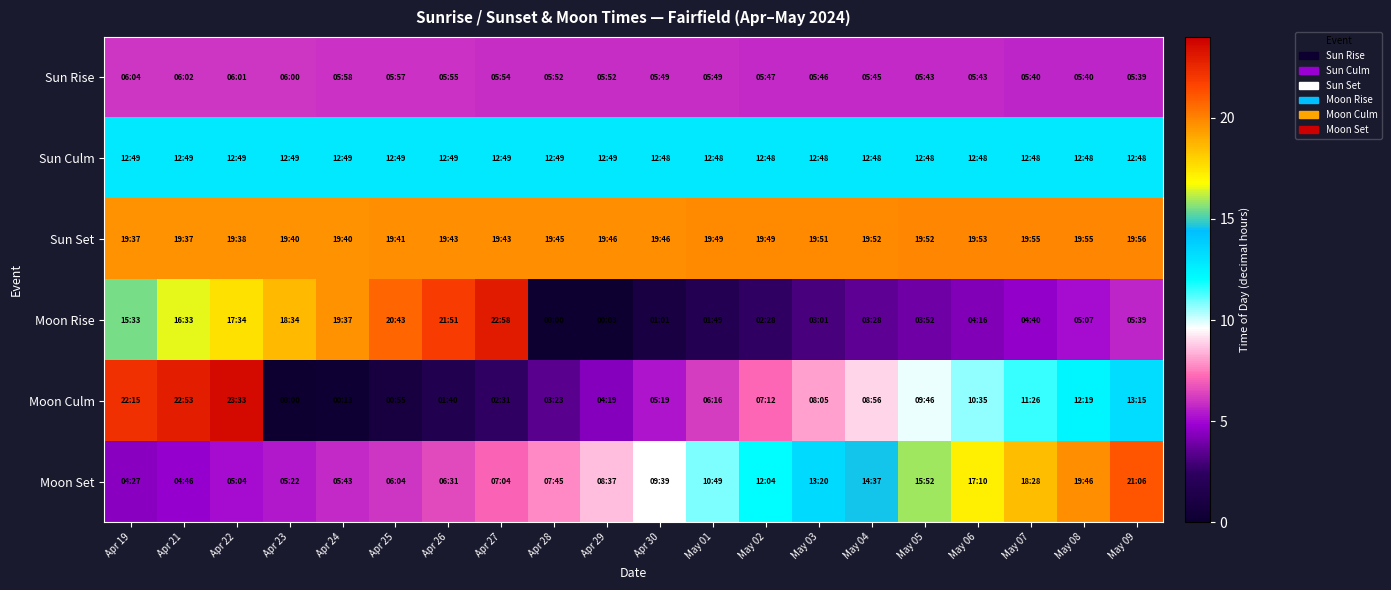

Reading left to right, list all the values displayed in this chart.

Sun Rise: Apr 19=6.1	Apr 21=6.0	Apr 22=6.0	Apr 23=6.0	Apr 24=6.0	Apr 25=6.0	Apr 26=5.9	Apr 27=5.9	Apr 28=5.9	Apr 29=5.9	Apr 30=5.8	May 01=5.8	May 02=5.8	May 03=5.8	May 04=5.8	May 05=5.7	May 06=5.7	May 07=5.7	May 08=5.7	May 09=5.7
Sun Culm: Apr 19=12.8	Apr 21=12.8	Apr 22=12.8	Apr 23=12.8	Apr 24=12.8	Apr 25=12.8	Apr 26=12.8	Apr 27=12.8	Apr 28=12.8	Apr 29=12.8	Apr 30=12.8	May 01=12.8	May 02=12.8	May 03=12.8	May 04=12.8	May 05=12.8	May 06=12.8	May 07=12.8	May 08=12.8	May 09=12.8
Sun Set: Apr 19=19.6	Apr 21=19.6	Apr 22=19.6	Apr 23=19.7	Apr 24=19.7	Apr 25=19.7	Apr 26=19.7	Apr 27=19.7	Apr 28=19.8	Apr 29=19.8	Apr 30=19.8	May 01=19.8	May 02=19.8	May 03=19.9	May 04=19.9	May 05=19.9	May 06=19.9	May 07=19.9	May 08=19.9	May 09=19.9
Moon Rise: Apr 19=15.6	Apr 21=16.6	Apr 22=17.6	Apr 23=18.6	Apr 24=19.6	Apr 25=20.7	Apr 26=21.9	Apr 27=23.0	Apr 28=0.0	Apr 29=0.1	Apr 30=1.0	May 01=1.8	May 02=2.5	May 03=3.0	May 04=3.5	May 05=3.9	May 06=4.3	May 07=4.7	May 08=5.1	May 09=5.7
Moon Culm: Apr 19=22.2	Apr 21=22.9	Apr 22=23.6	Apr 23=0.0	Apr 24=0.2	Apr 25=0.9	Apr 26=1.7	Apr 27=2.5	Apr 28=3.4	Apr 29=4.3	Apr 30=5.3	May 01=6.3	May 02=7.2	May 03=8.1	May 04=8.9	May 05=9.8	May 06=10.6	May 07=11.4	May 08=12.3	May 09=13.2
Moon Set: Apr 19=4.5	Apr 21=4.8	Apr 22=5.1	Apr 23=5.4	Apr 24=5.7	Apr 25=6.1	Apr 26=6.5	Apr 27=7.1	Apr 28=7.8	Apr 29=8.6	Apr 30=9.7	May 01=10.8	May 02=12.1	May 03=13.3	May 04=14.6	May 05=15.9	May 06=17.2	May 07=18.5	May 08=19.8	May 09=21.1